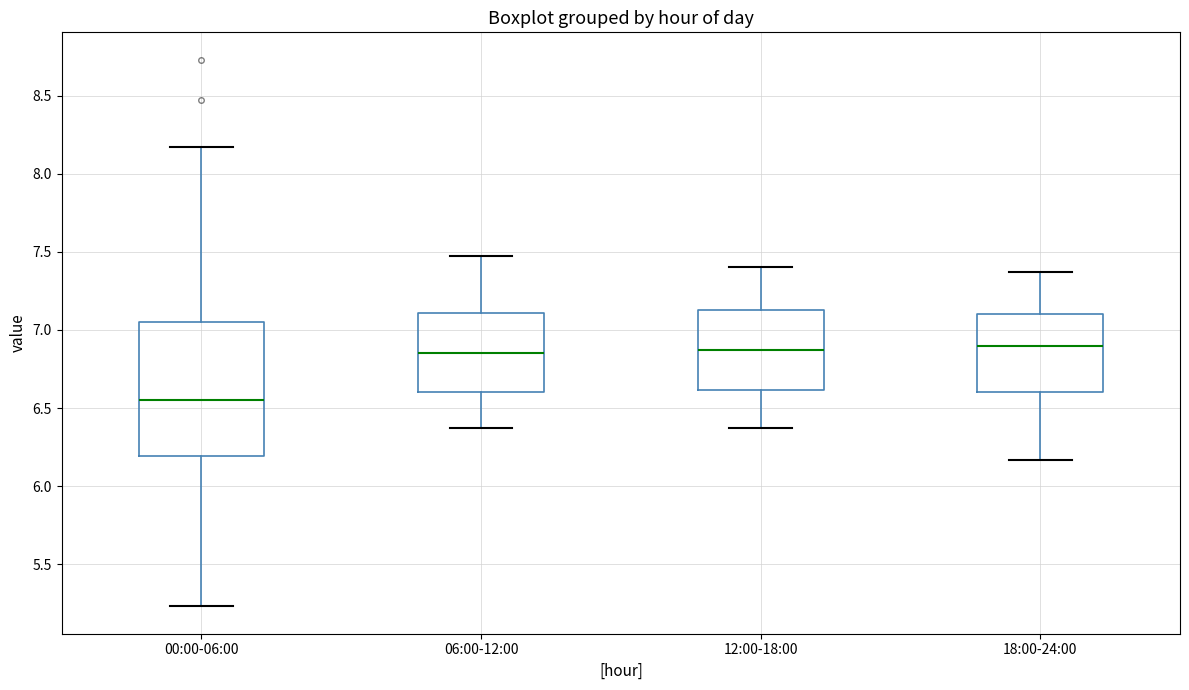

Which box is the tallest, from its lower edge to its upper edge?

00:00-06:00